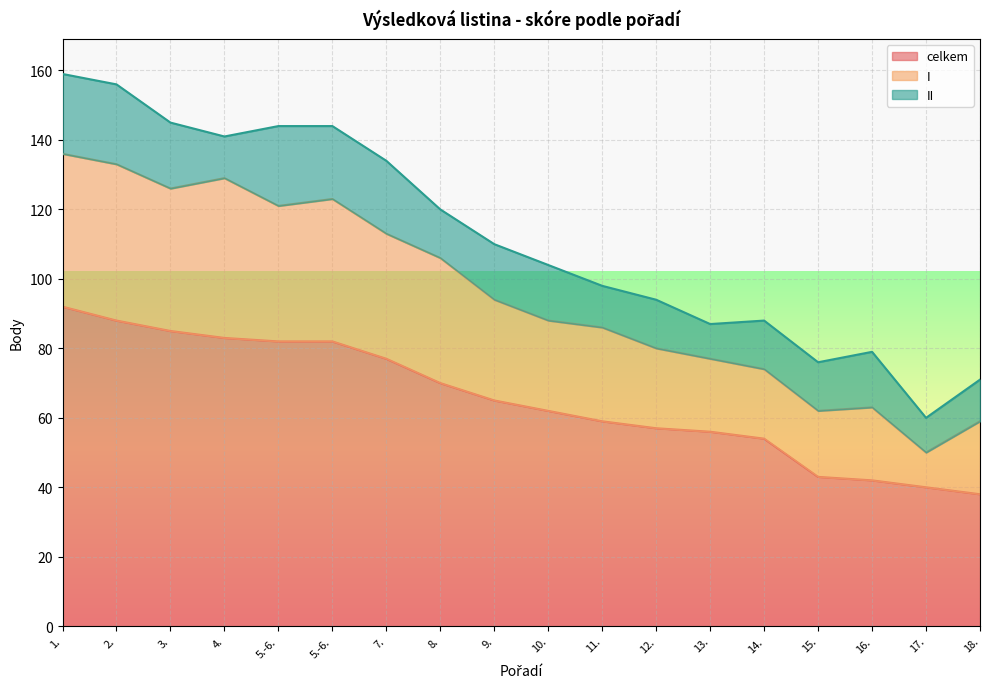

What is the sum of all celkem values?

1175